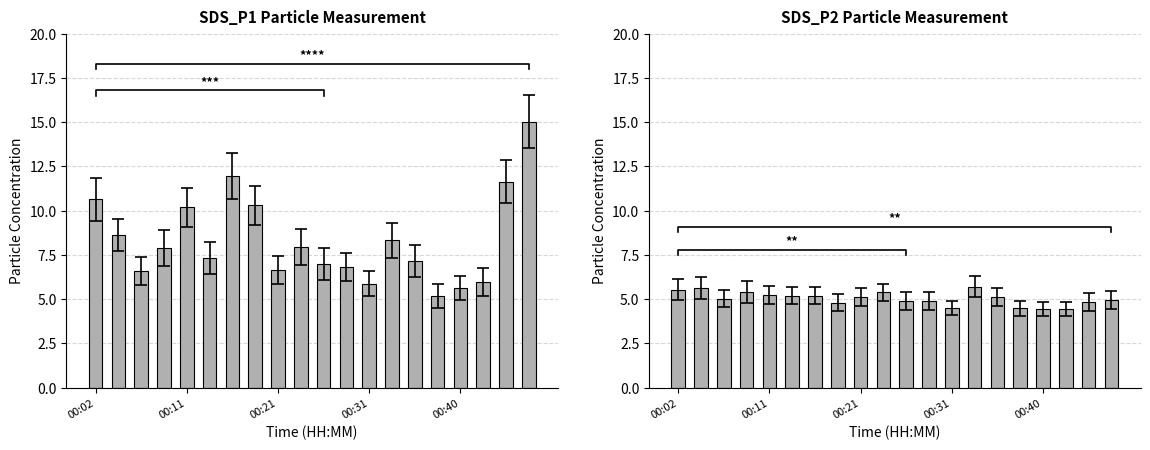

How many categories are shown in the chart?

20